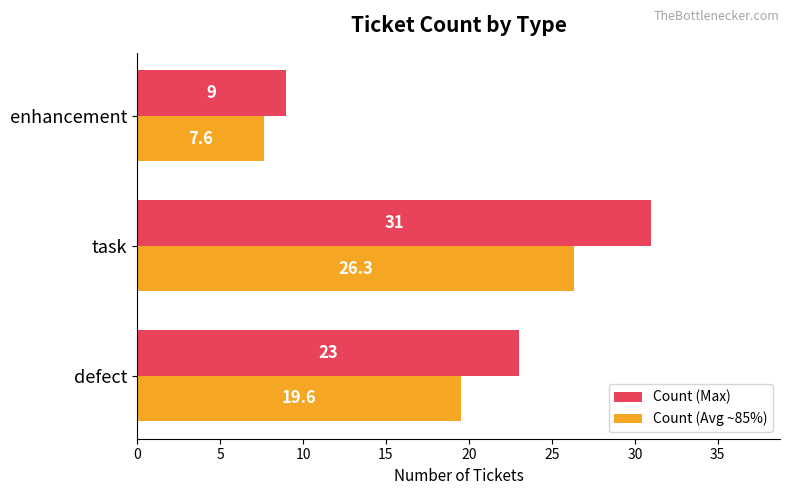

Which category has the highest value in the Count (Max) series?

task